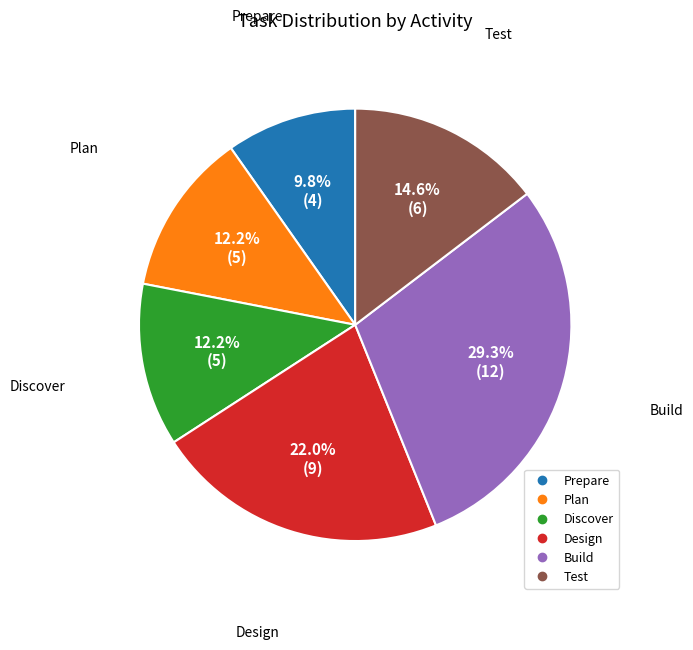

Count the number of slices in the pie.

6